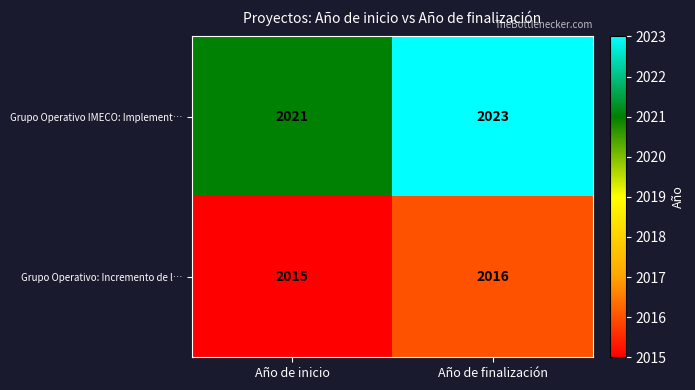

What is the sum of all Grupo Operativo IMECO: Implement… values?

4044